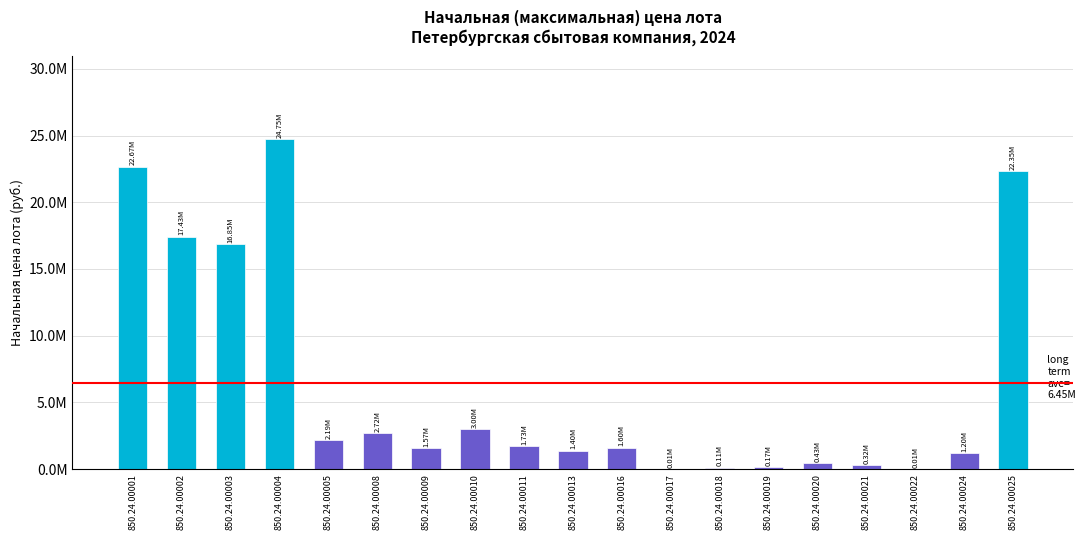

Are the bars horizontal?

No